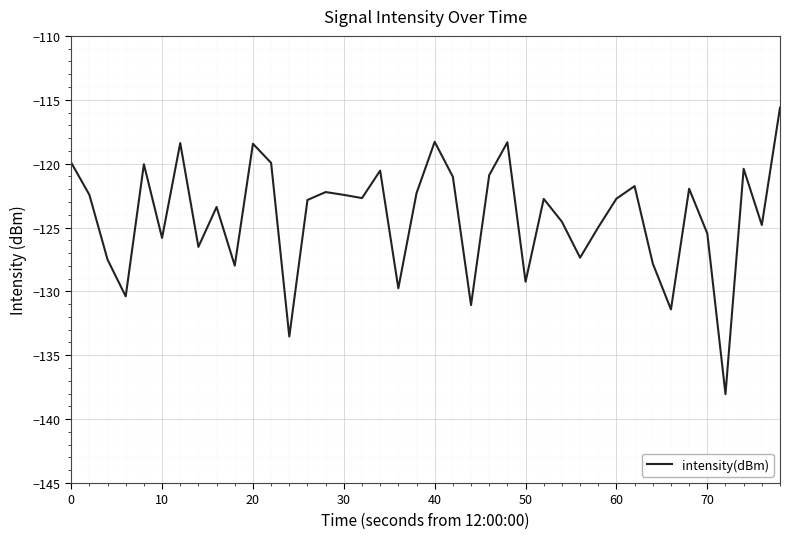

Does the chart have visible grid lines?

Yes